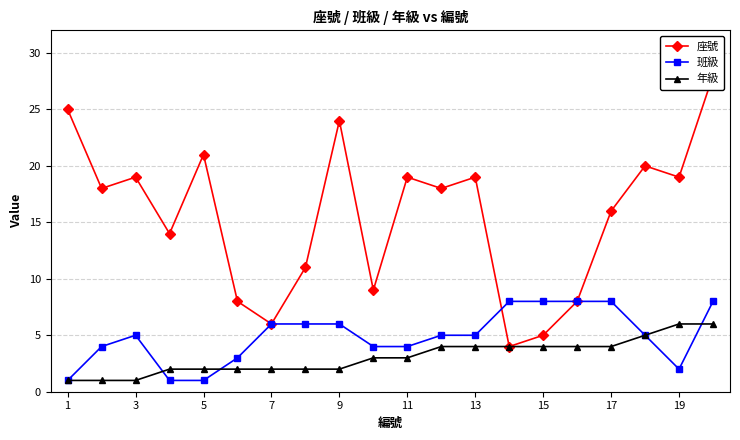

What is the total value across all series at 11?

13